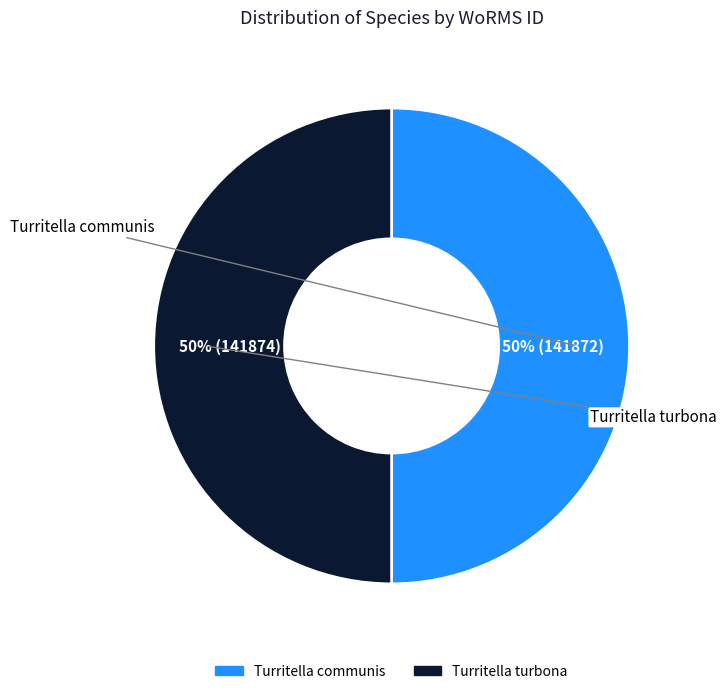

True or false: Turritella turbona accounts for 59% of the total.

False